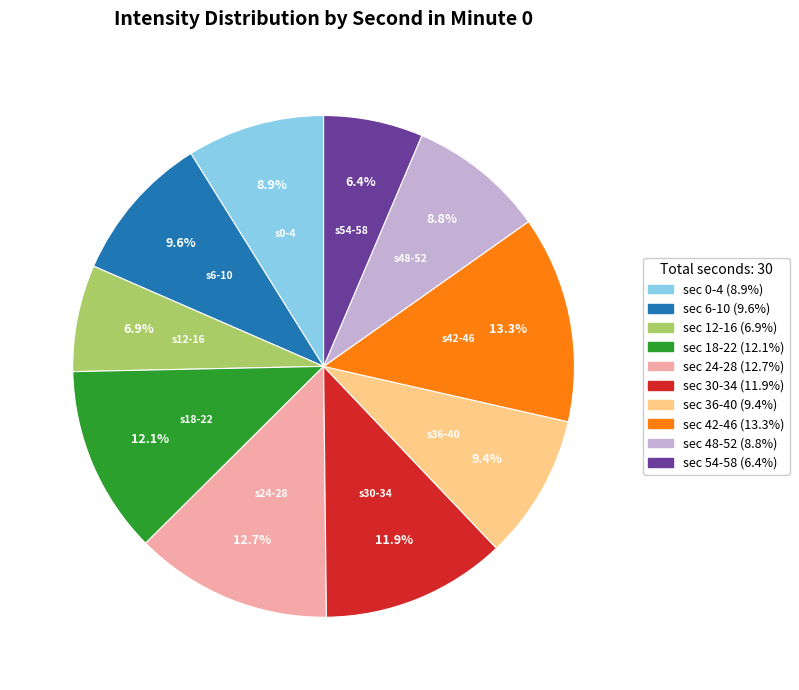

Does any single category account for the majority?

No